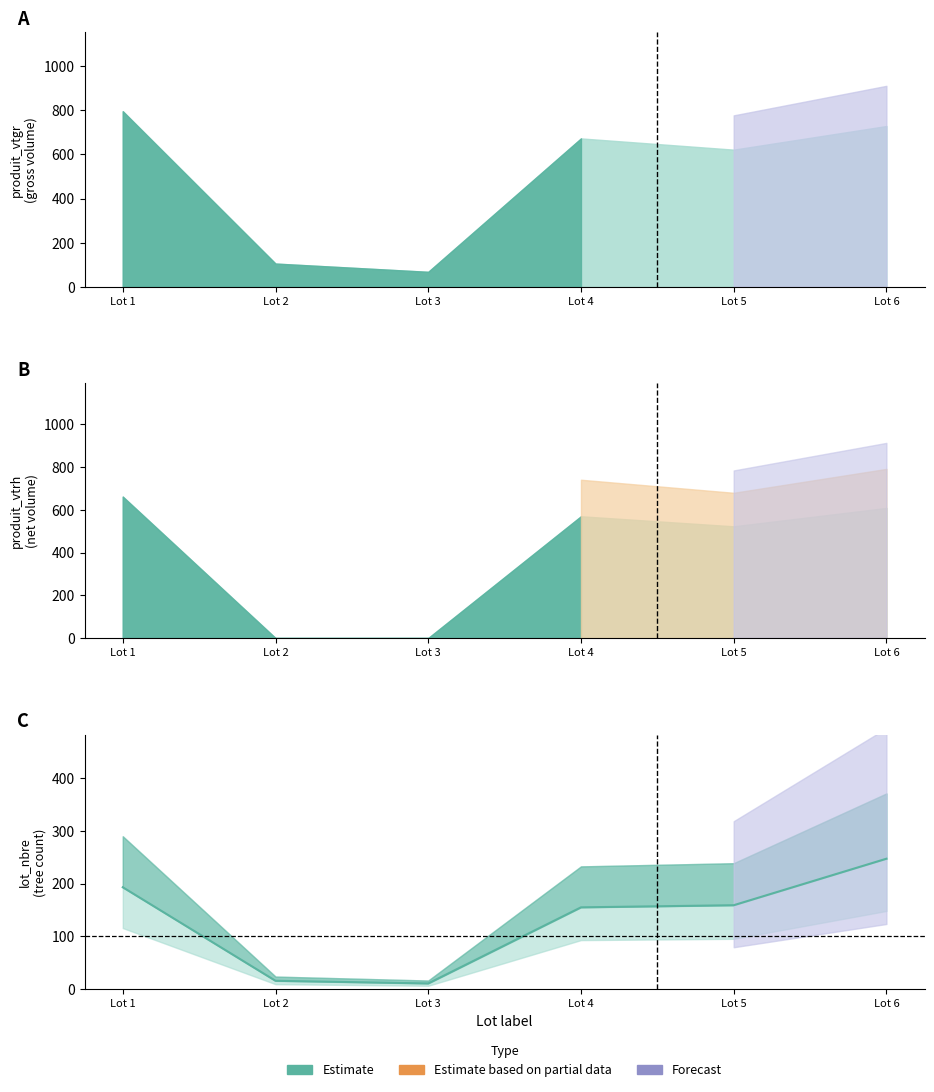

Reading right to left, extract all data points from this chart.

Lot 6=247	Lot 5=159	Lot 4=155	Lot 3=11	Lot 2=16	Lot 1=193